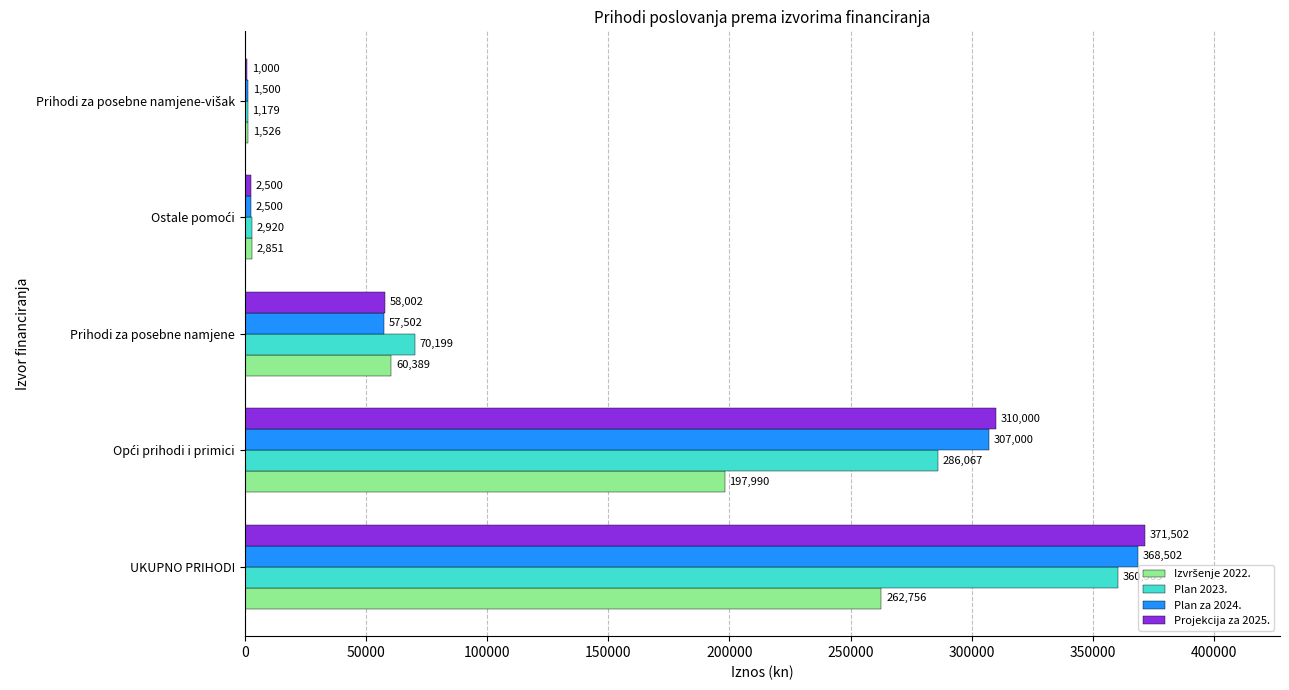

Between UKUPNO PRIHODI and Prihodi za posebne namjene, which series saw the biggest shift?

Projekcija za 2025.